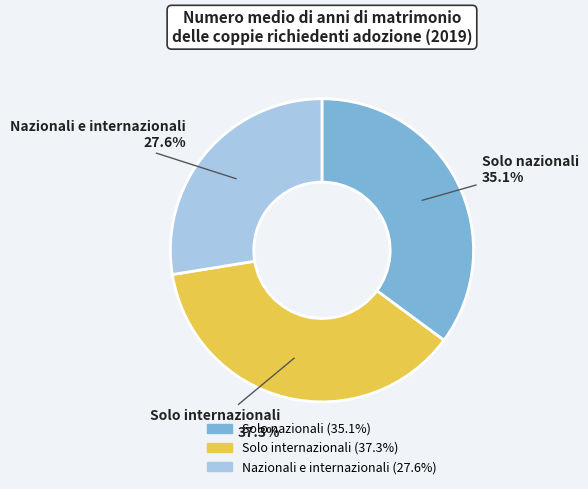

How many segments does this pie chart have?

3